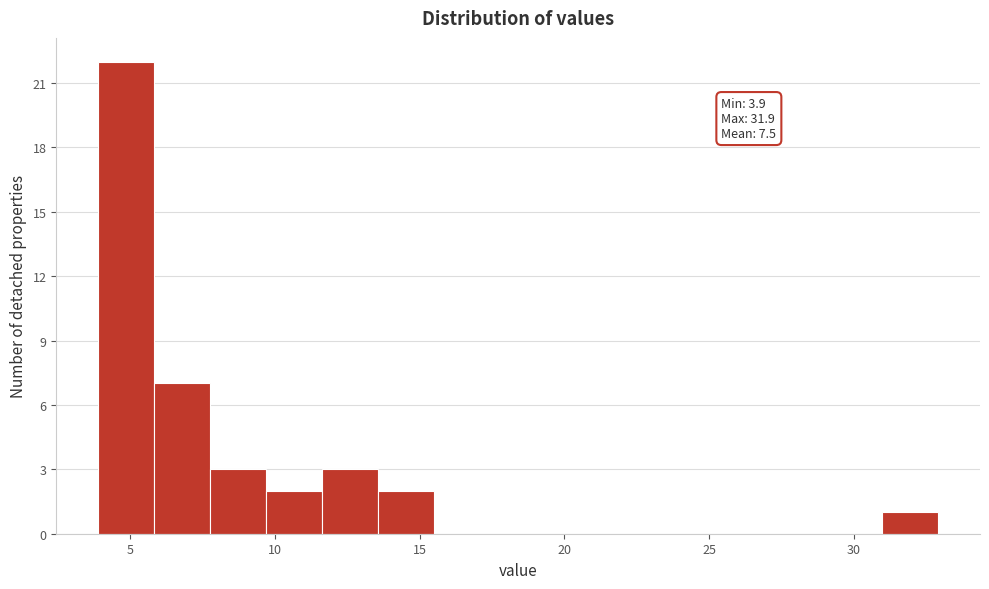

Read against the x-axis, roughly where is the centre of the tallest bar?

5.0